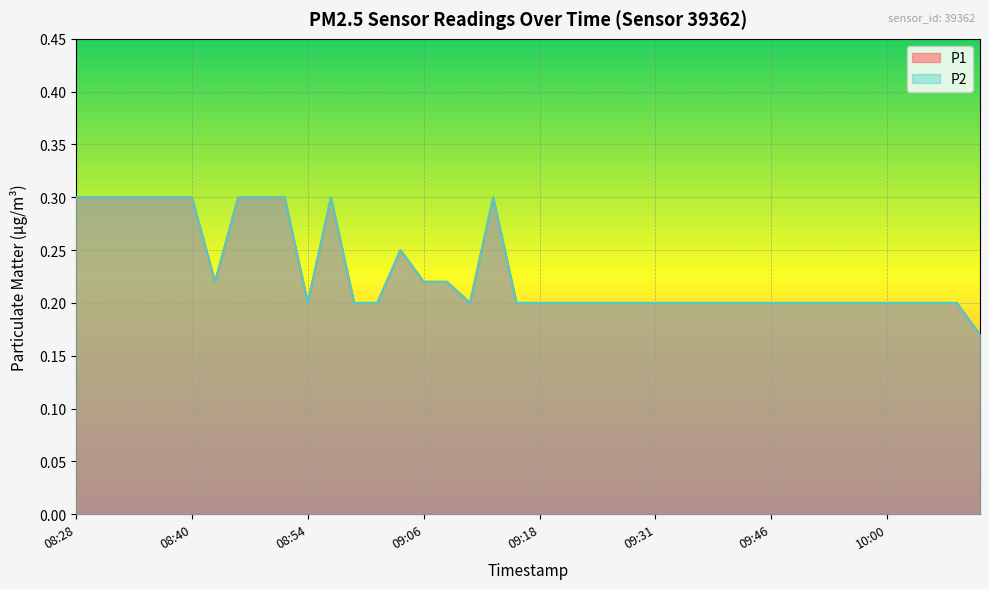

The value of P2 at 09:33 is 0.3. True or false?

False